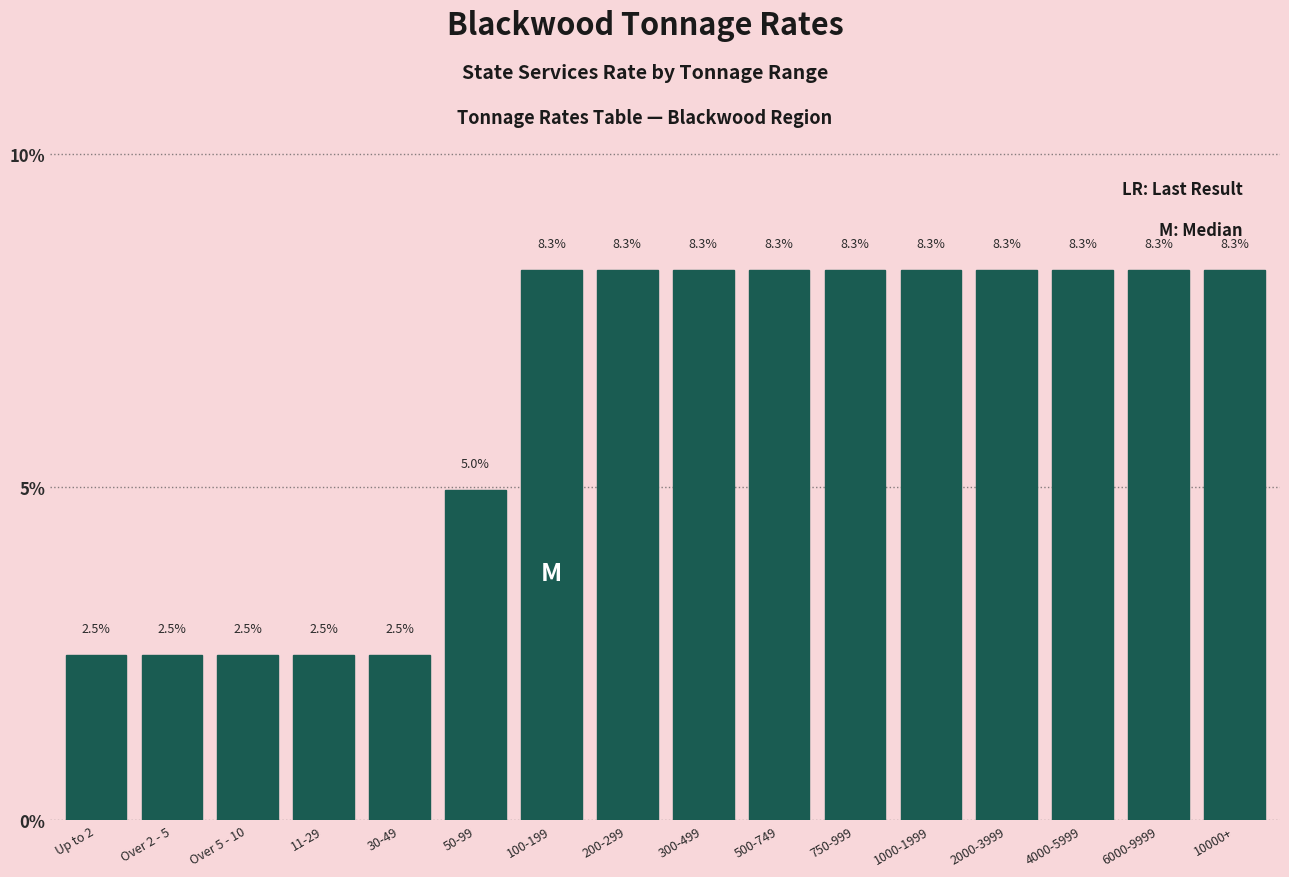

Reading left to right, transcribe all the data shown in this chart.

2.5	2.5	2.5	2.5	2.5	5.0	8.3	8.3	8.3	8.3	8.3	8.3	8.3	8.3	8.3	8.3